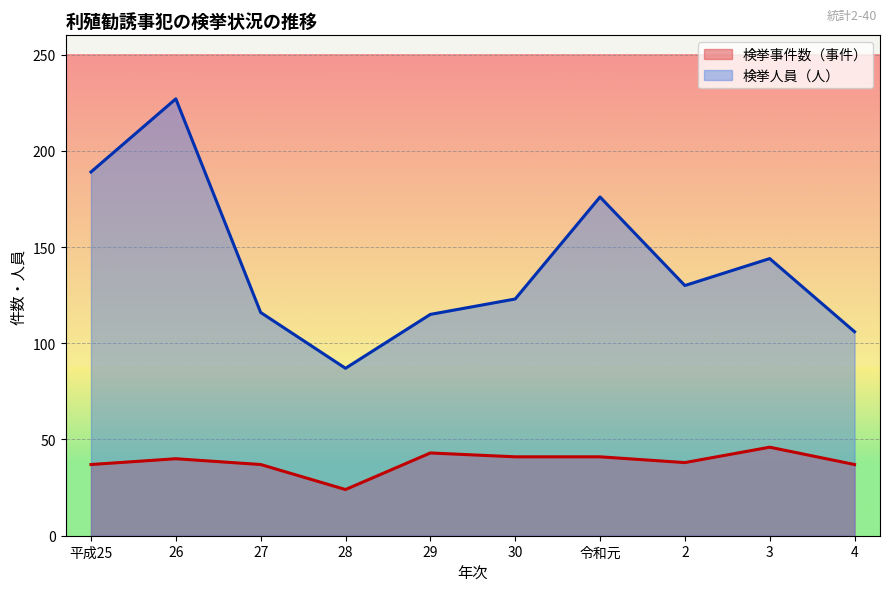

What is the total value across all series at 30?

164